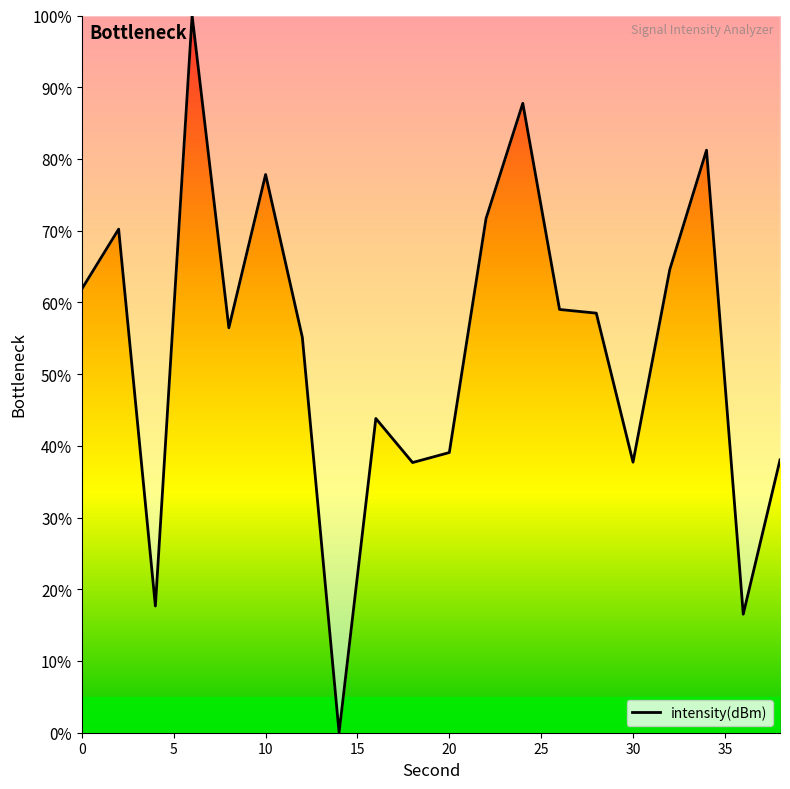

What is the difference between the maximum and minimum values?

100.0